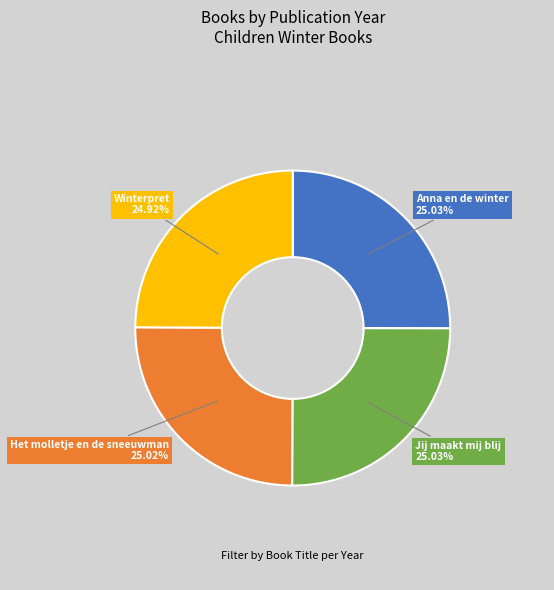

Is it true that Anna en de winter is 16% of the pie?

False